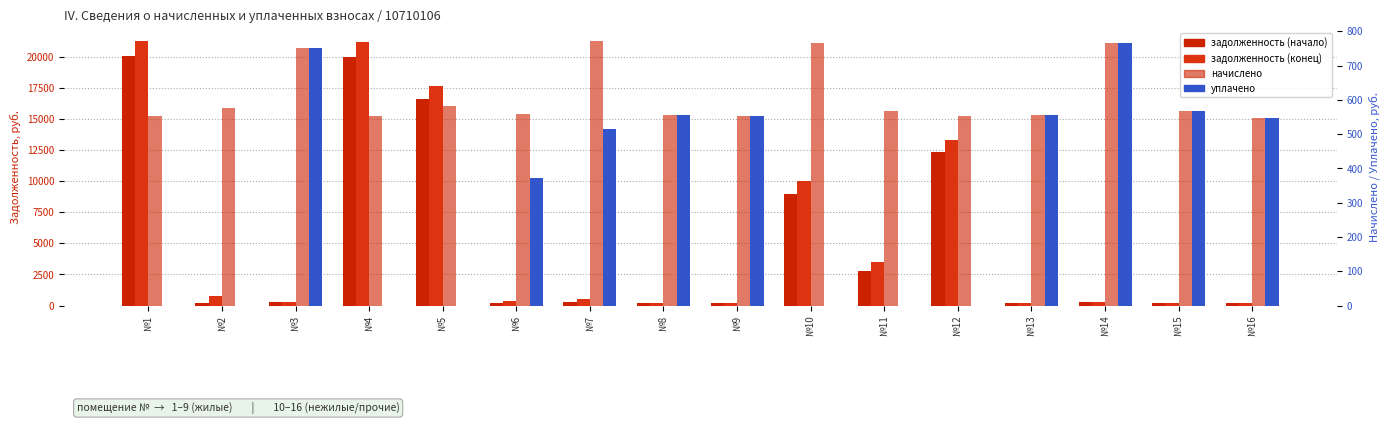

How many categories are shown in the chart?

16